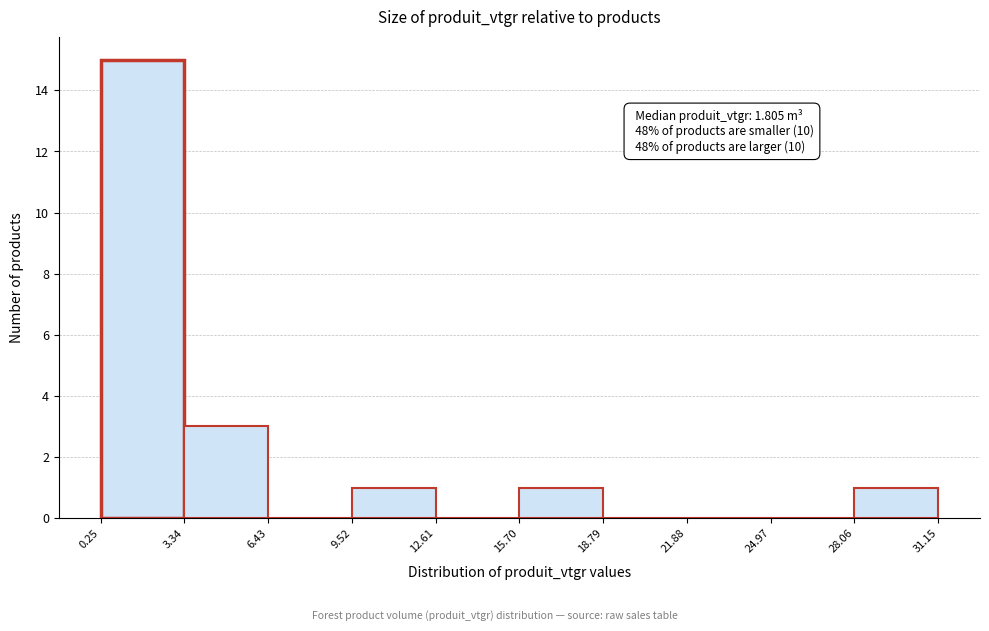

Over which range of the x-axis is the bar tallest?

0.25 to 3.34